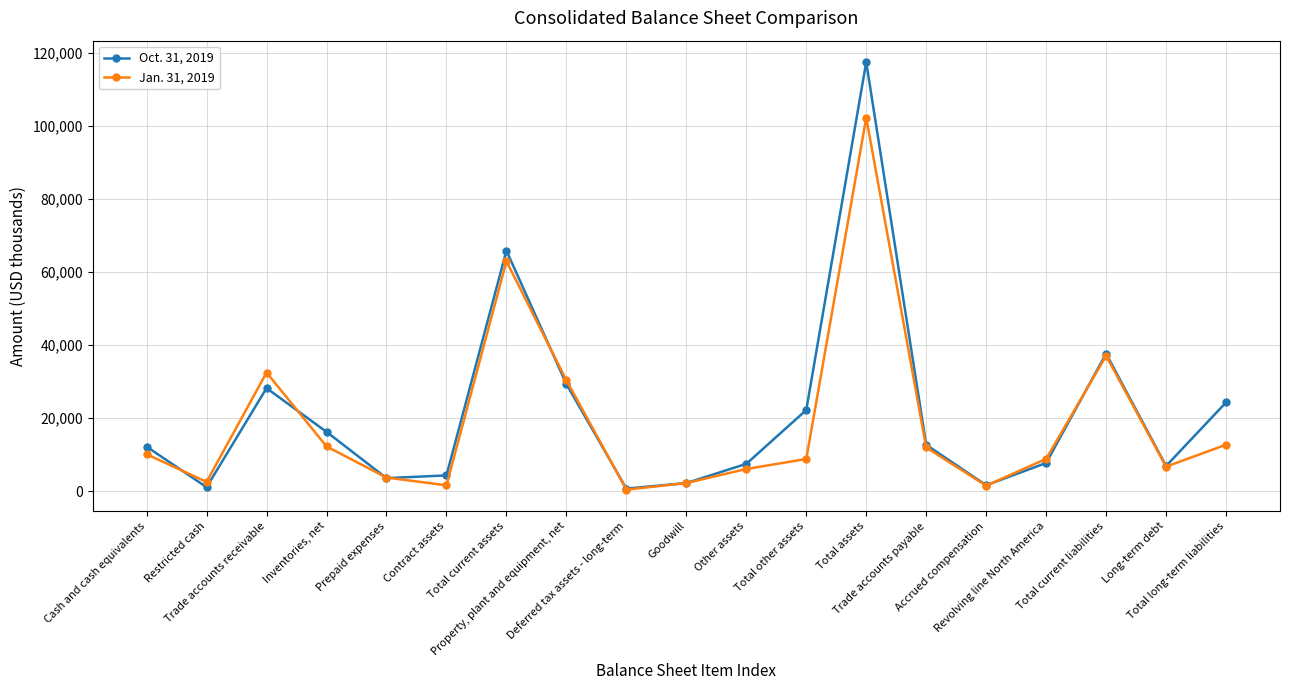

Between which two adjacent categories do Oct. 31, 2019 and Jan. 31, 2019 first intersect?

Cash and cash equivalents and Restricted cash